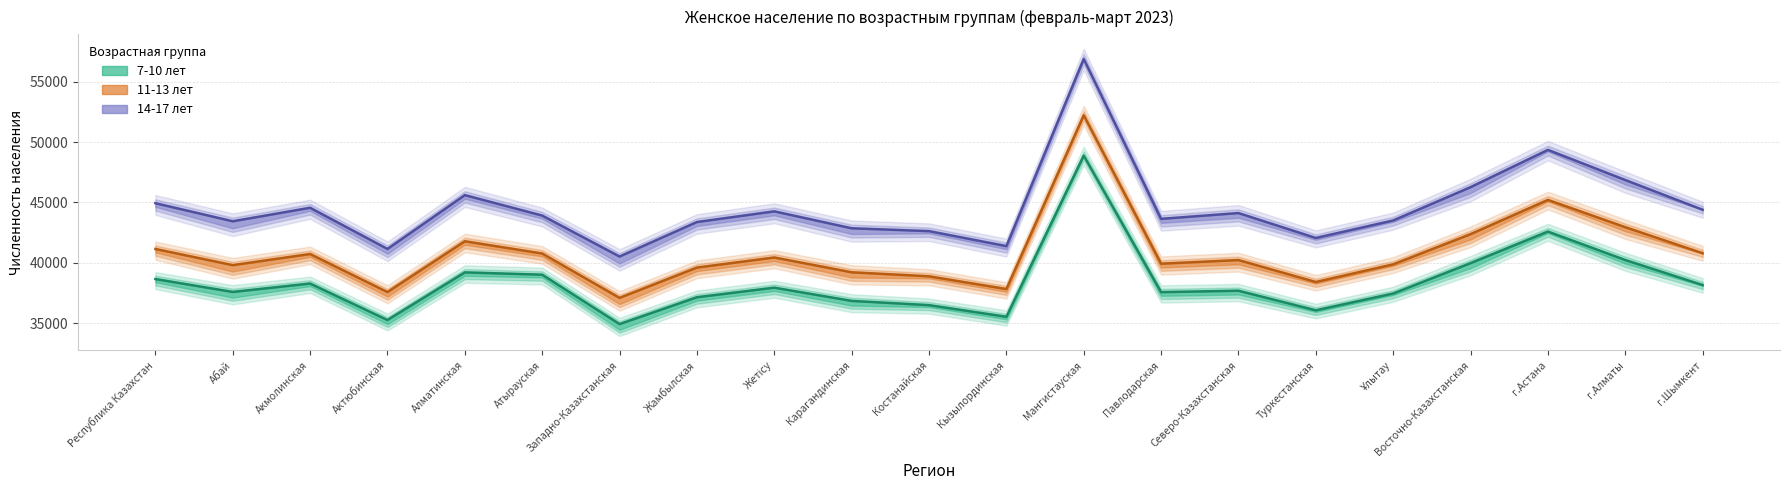

What are all the series names shown in the legend?

7-10 лет март, 11-13 лет март, 14-17 лет март